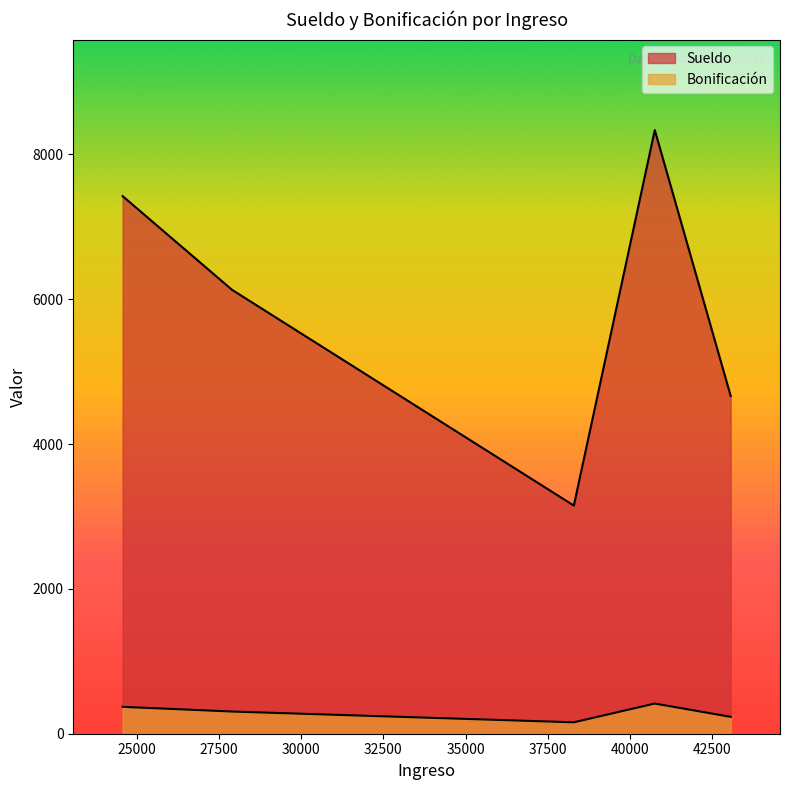

Read the Sueldo value at 40755.

8336.6